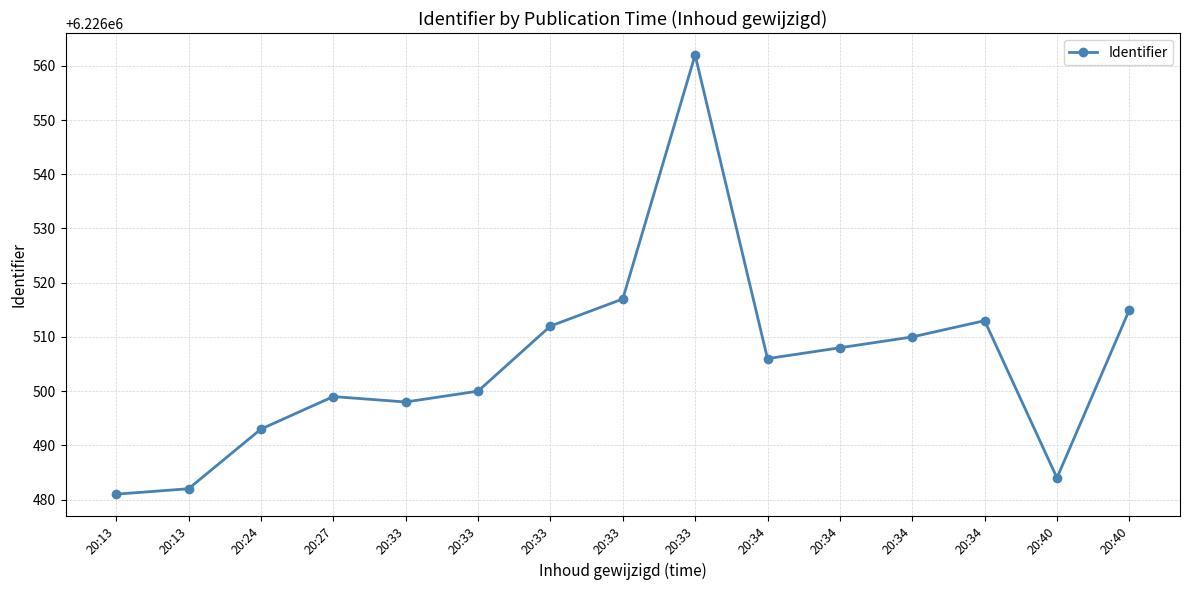

At which label does the data first exceed 6226506?

20:33